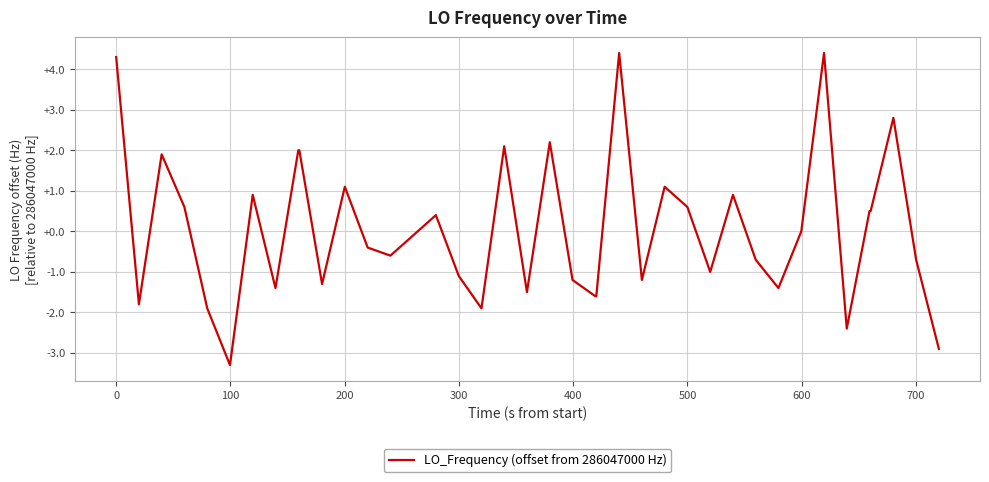

What is the smallest value displayed?

-3.3